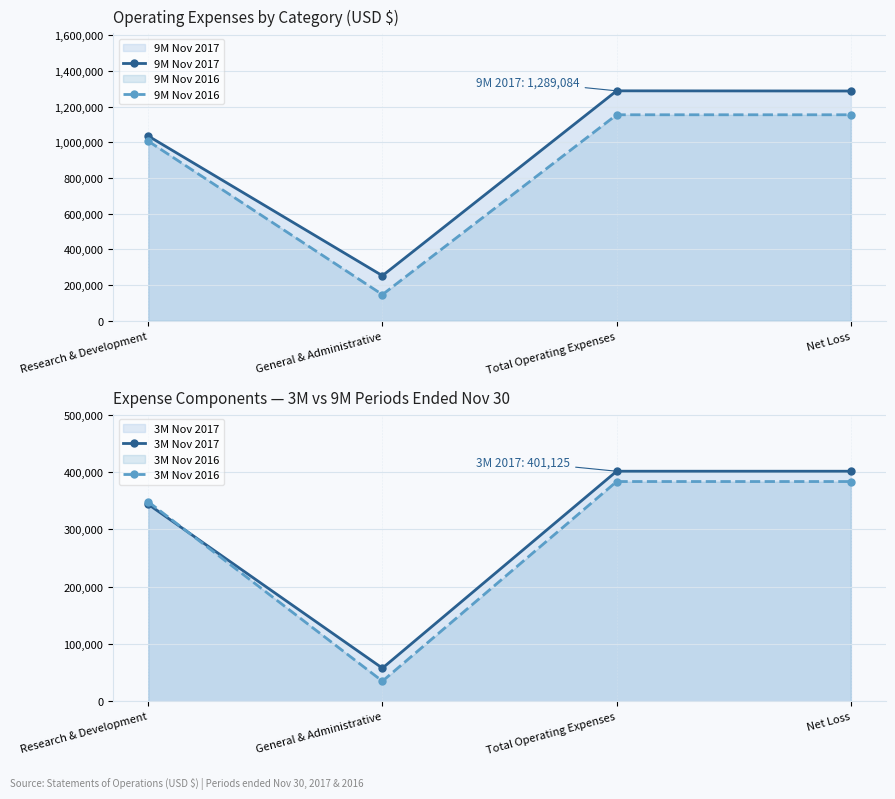

What is the difference between the maximum and minimum values in the 9M Nov 2016 series?

1007882